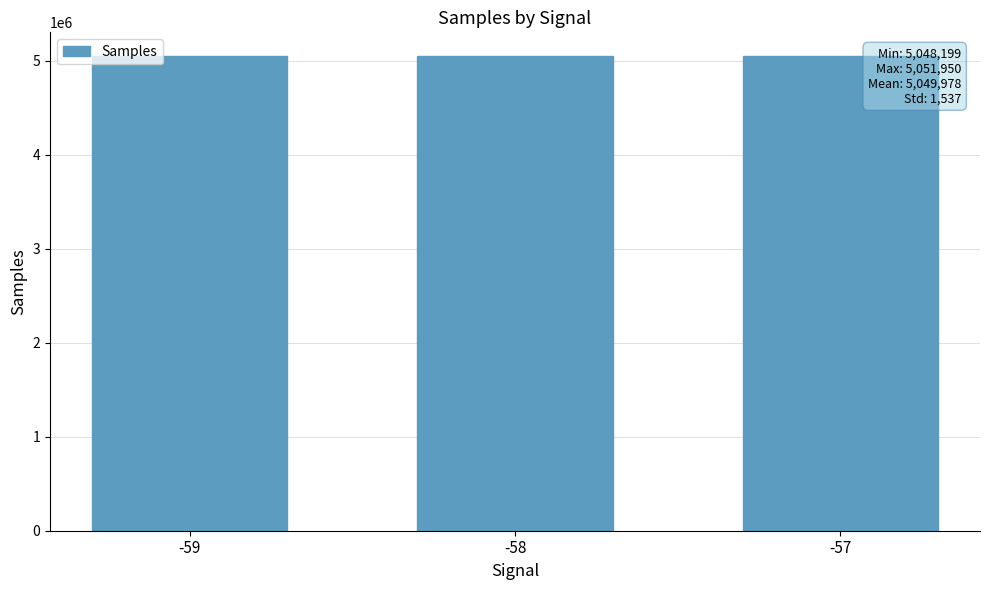

What is the ratio of the value at -59 to the value at -58?

1.0